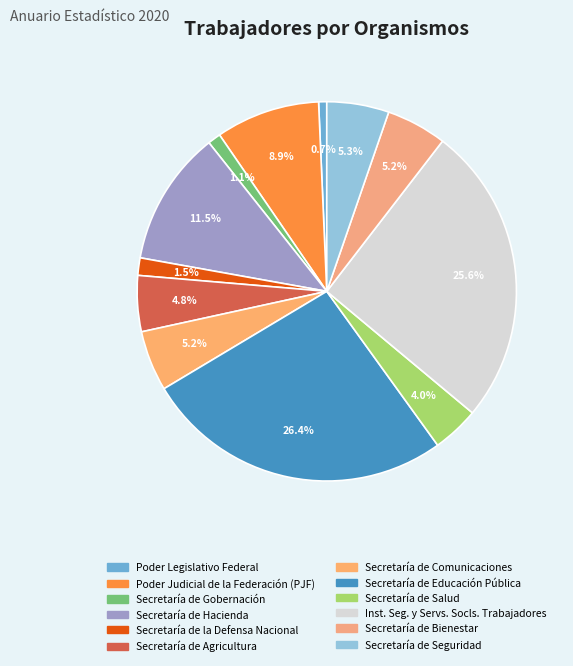

How many segments does this pie chart have?

12